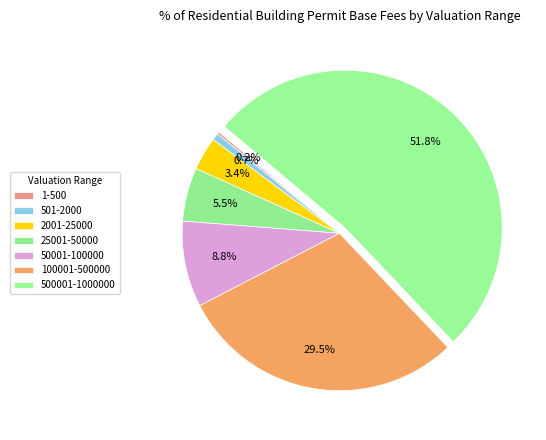

To the nearest percent, what portion does 500001-1000000 represent?

52%